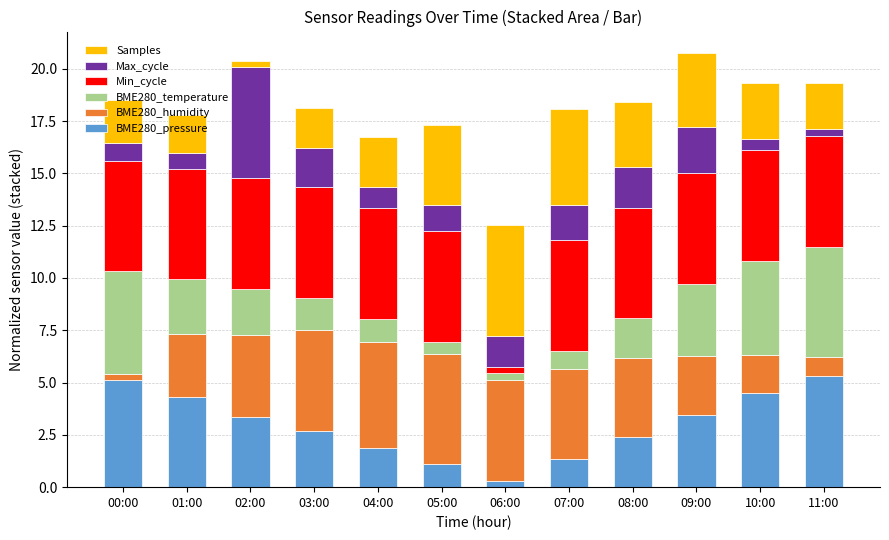

What is the difference between the BME280_pressure values at 05:00 and 10:00?

3.4